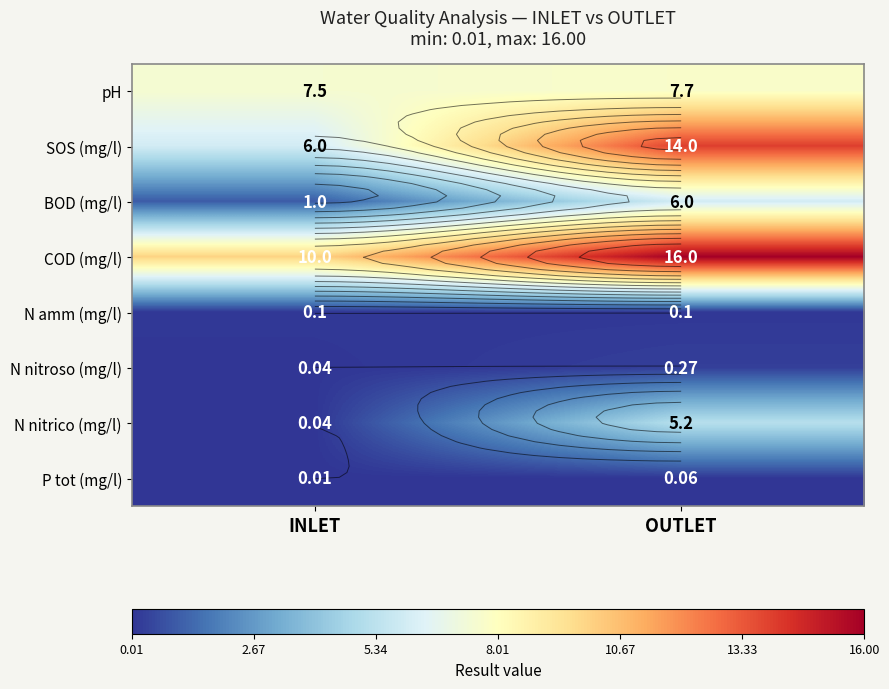

What is the sum of the N nitrico (mg/l) values at OUTLET and INLET?

5.2